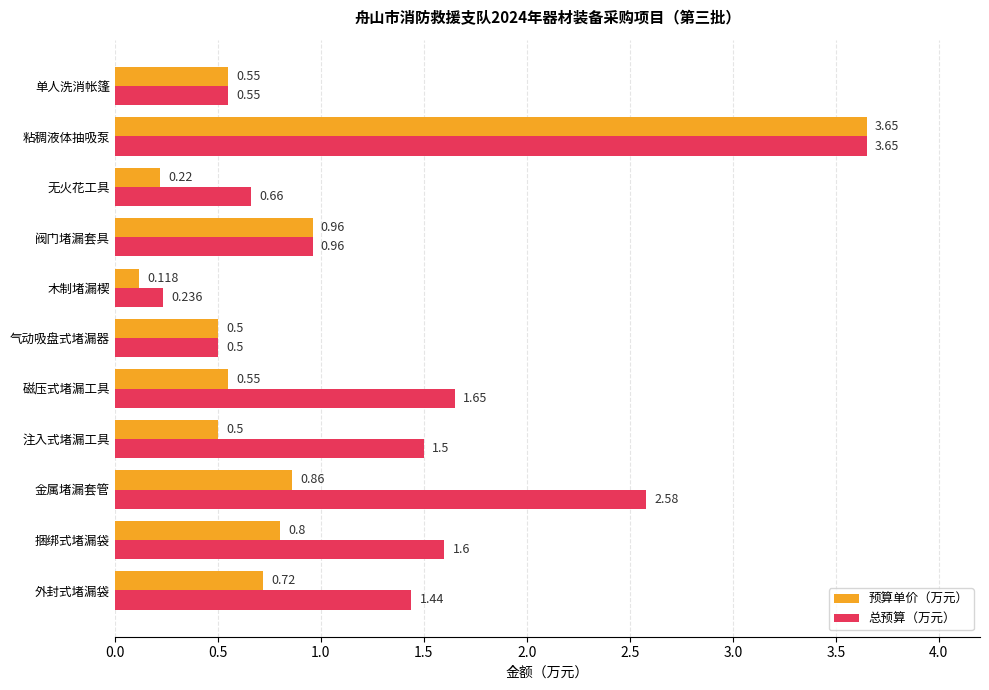

Which series has the largest total across all categories?

总预算（万元）